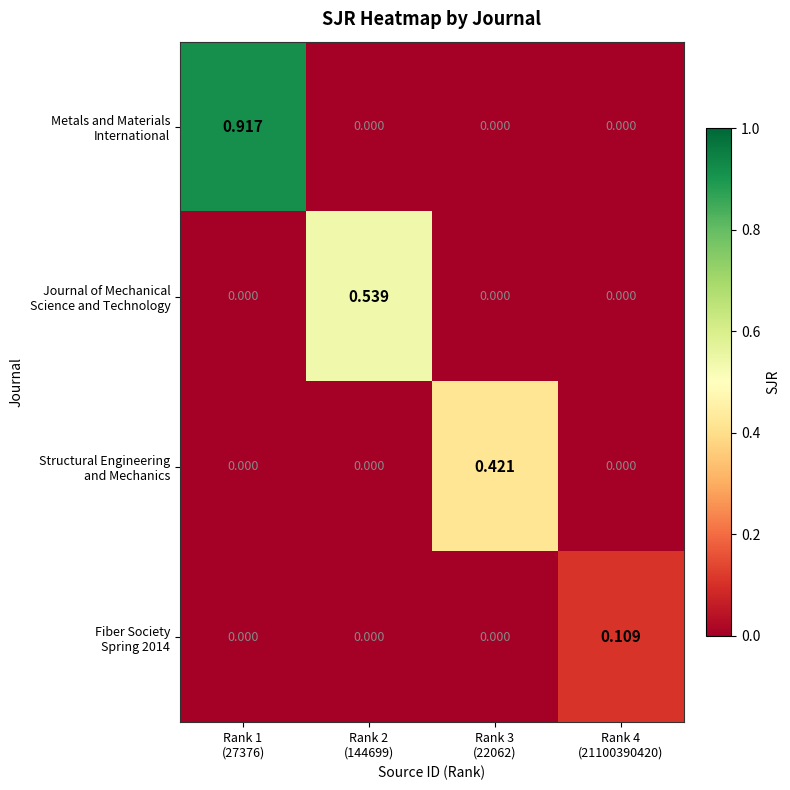

How many data points does each series have?

4